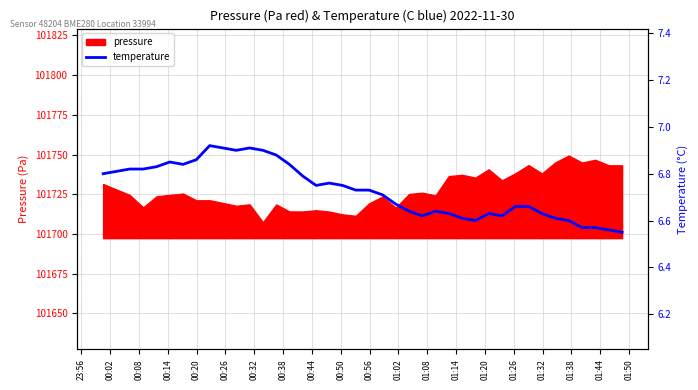

What is the maximum value for pressure?

101749.3